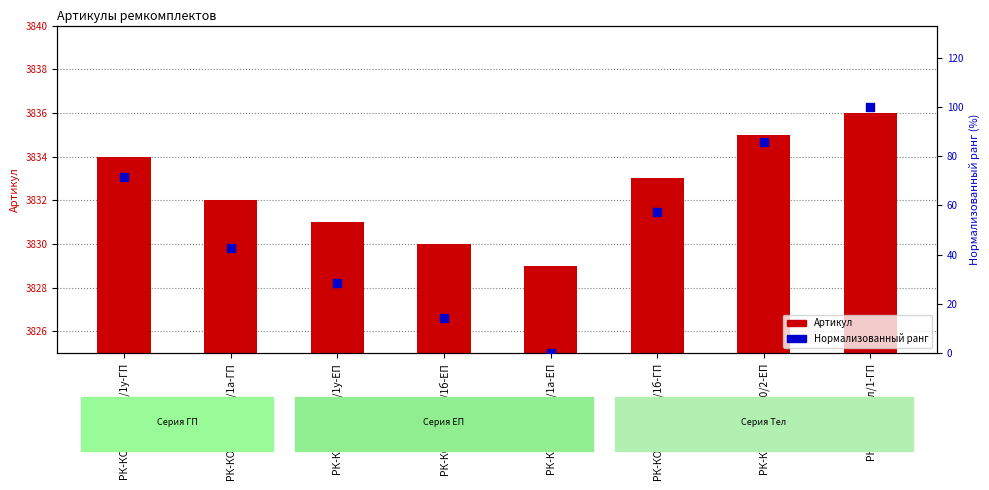

At how many categories does at least one series exceed 521?

8